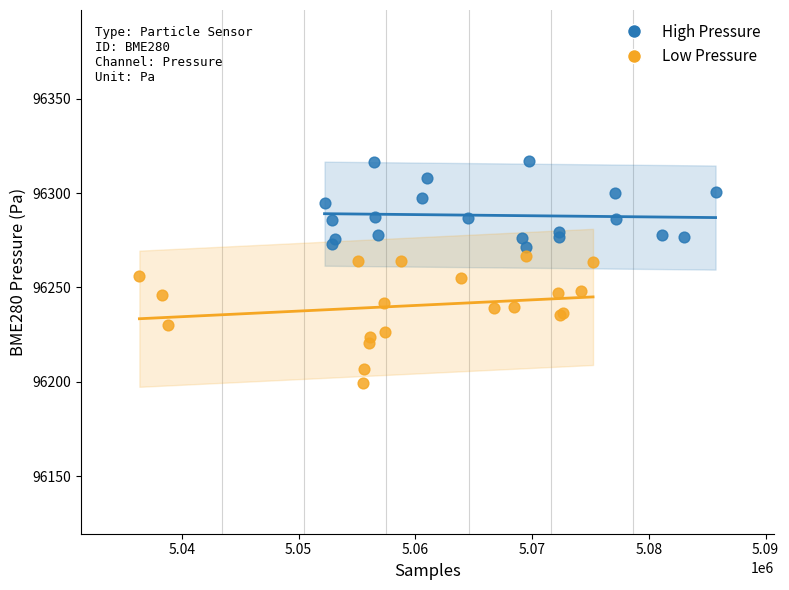

Which series reaches the maximum Y coordinate?

High Pressure